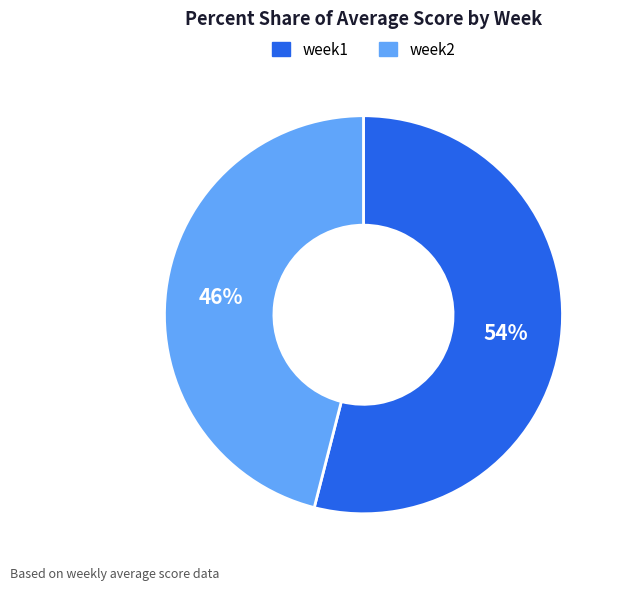

Is week1 the majority of the pie?

Yes